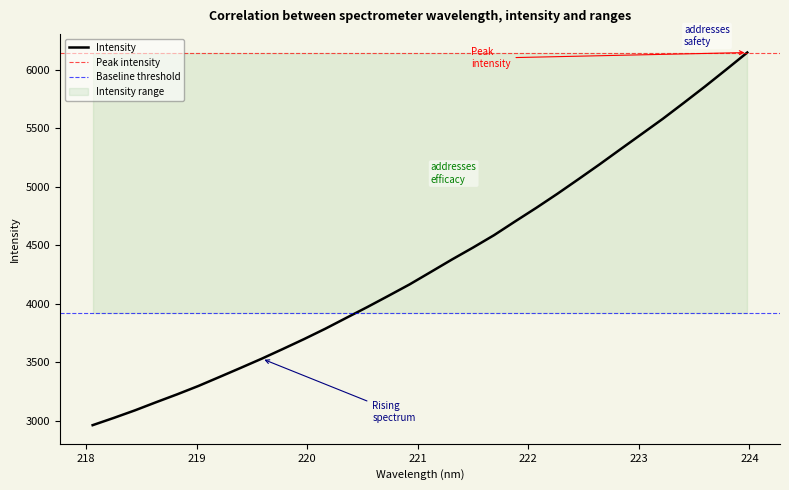

What is the label of the 13th point from the left?

220.3533